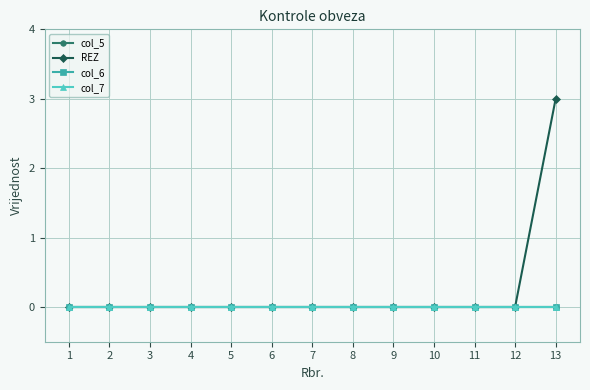

Which series has the widest spread of values?

REZ